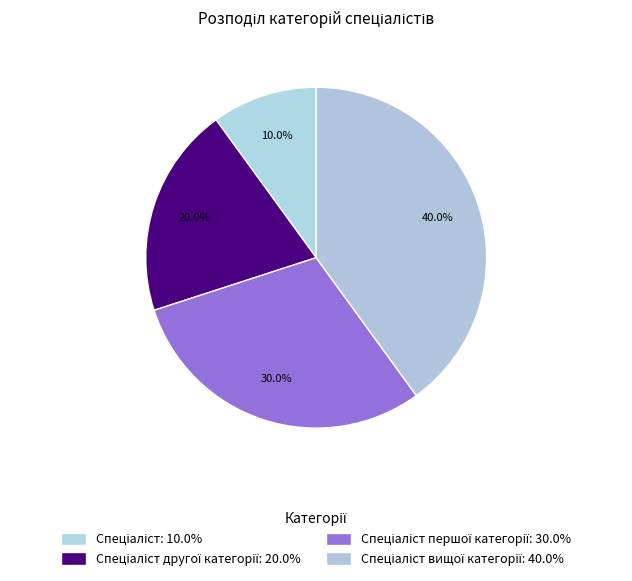

How many slices are in this pie chart?

4